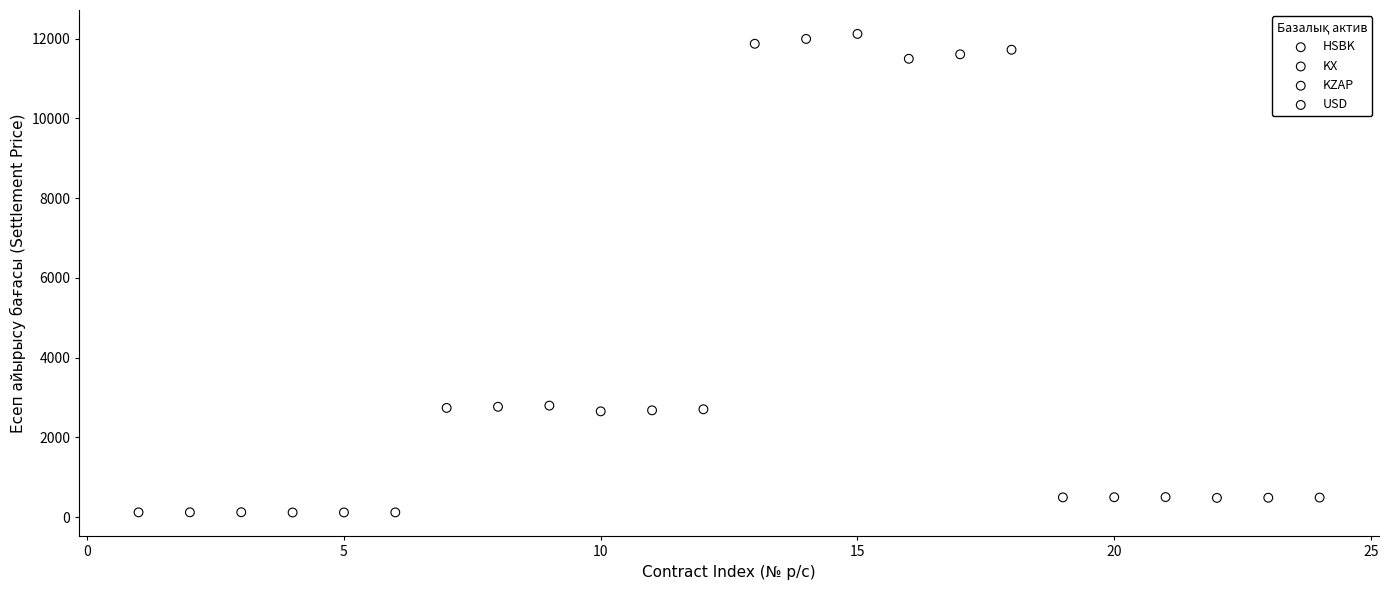

What are all the series names shown in the legend?

HSBK, KX, KZAP, USD